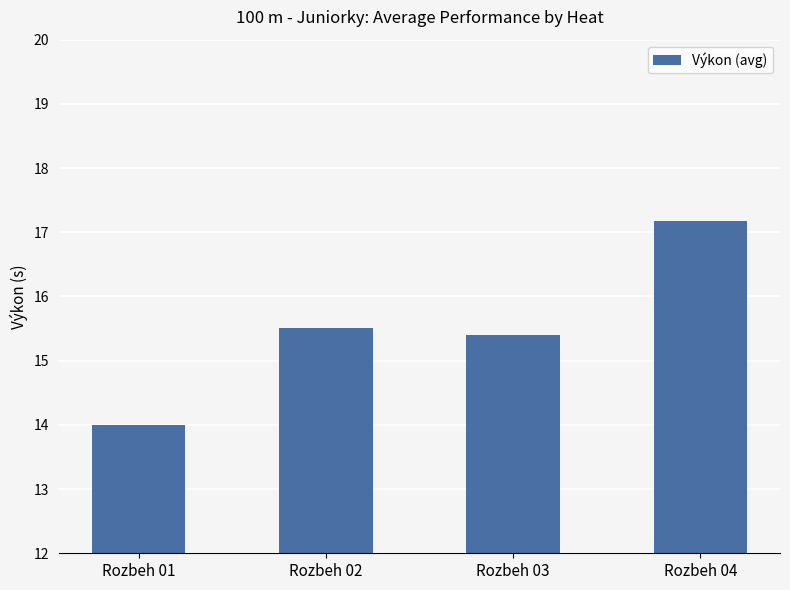

List the labels in order of value, largest first.

Rozbeh 04, Rozbeh 02, Rozbeh 03, Rozbeh 01